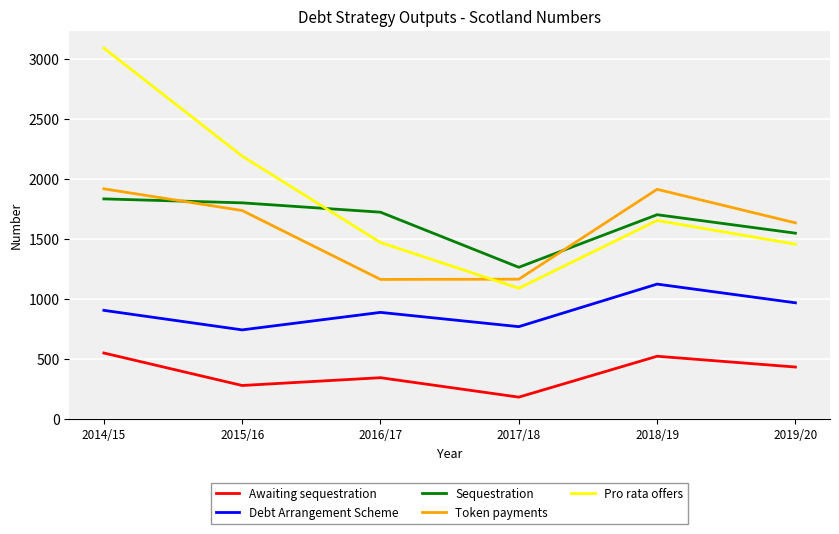

Count the number of data series in this chart.

5